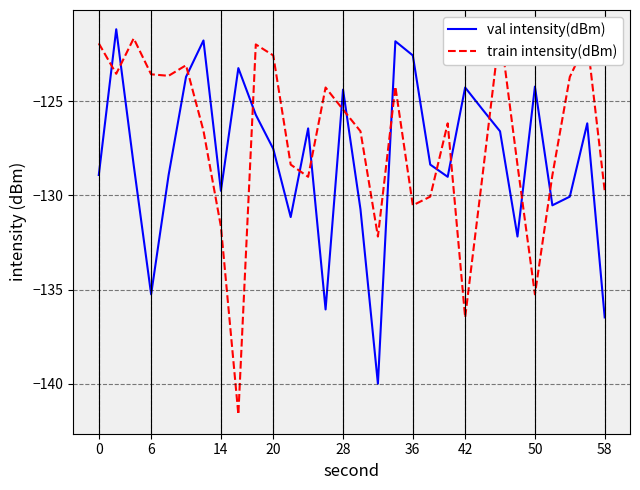

Which series has the largest total across all categories?

train intensity(dBm)